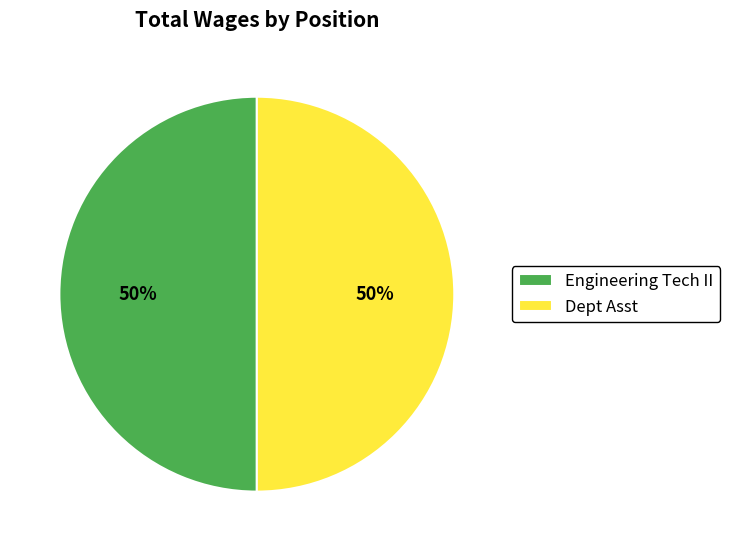

To the nearest percent, what is the combined percentage of Dept Asst and Engineering Tech II?

100%